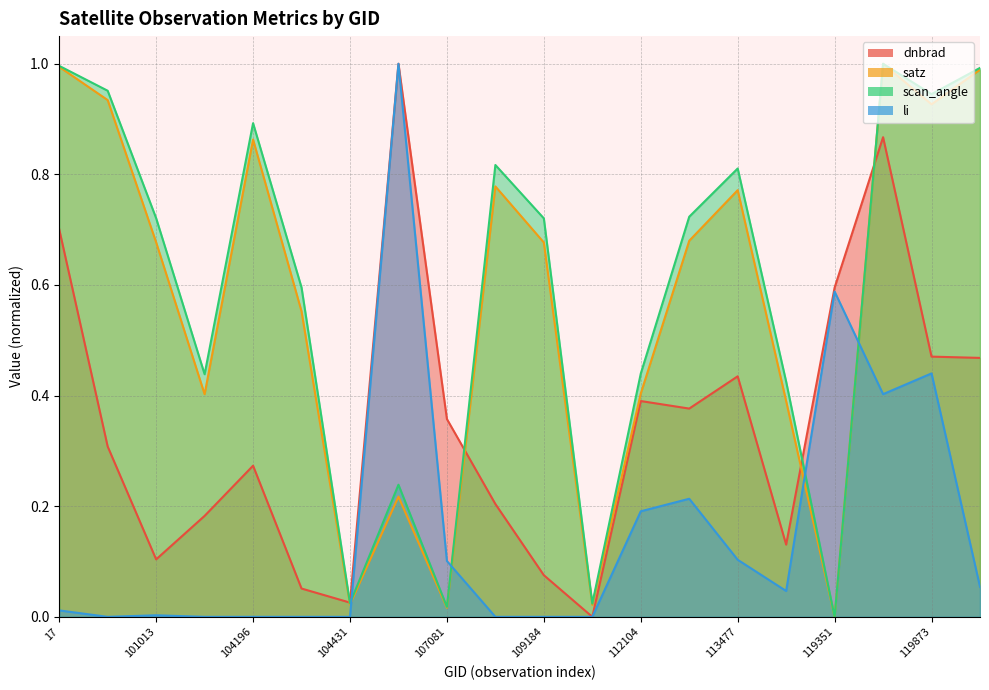

True or false: scan_angle and satz intersect in this chart.

False